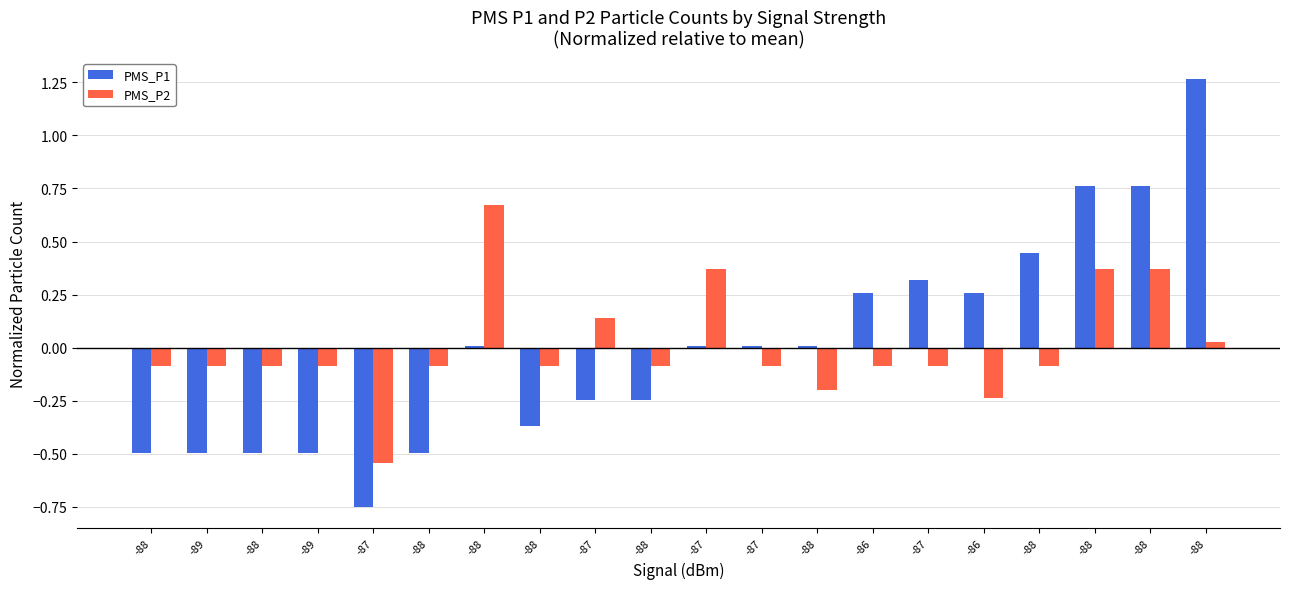

Which label corresponds to the smallest value in the chart?

-87